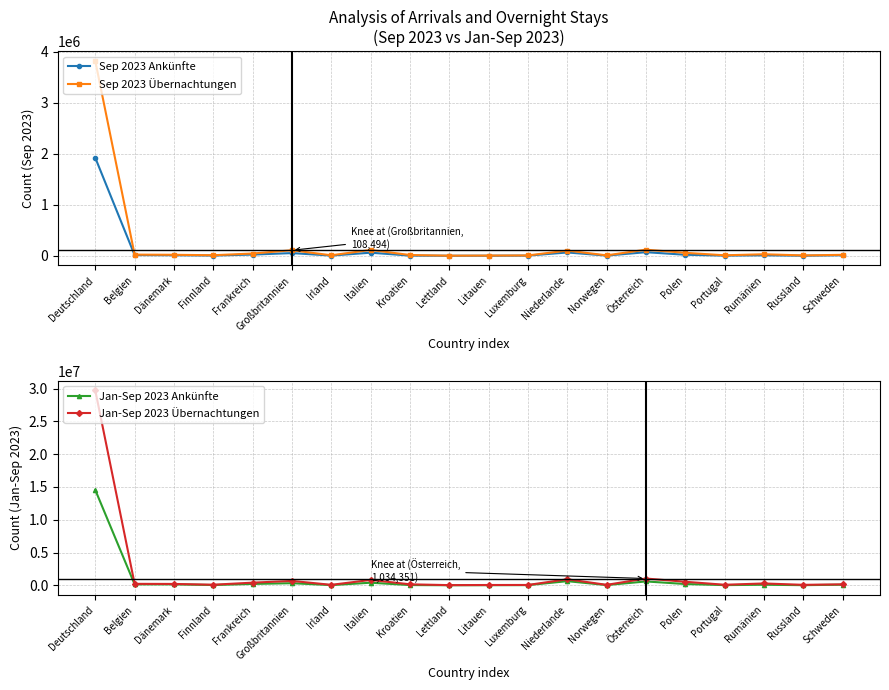

What position from the right is Litauen?

10